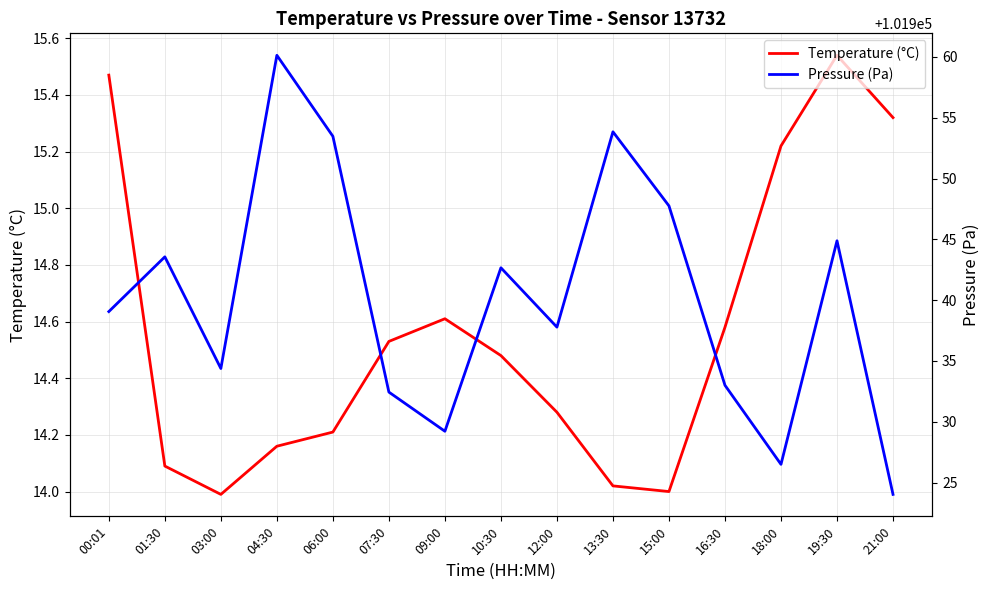

What is the sum of the Temperature (°C) values at 06:00 and 15:00?

28.2